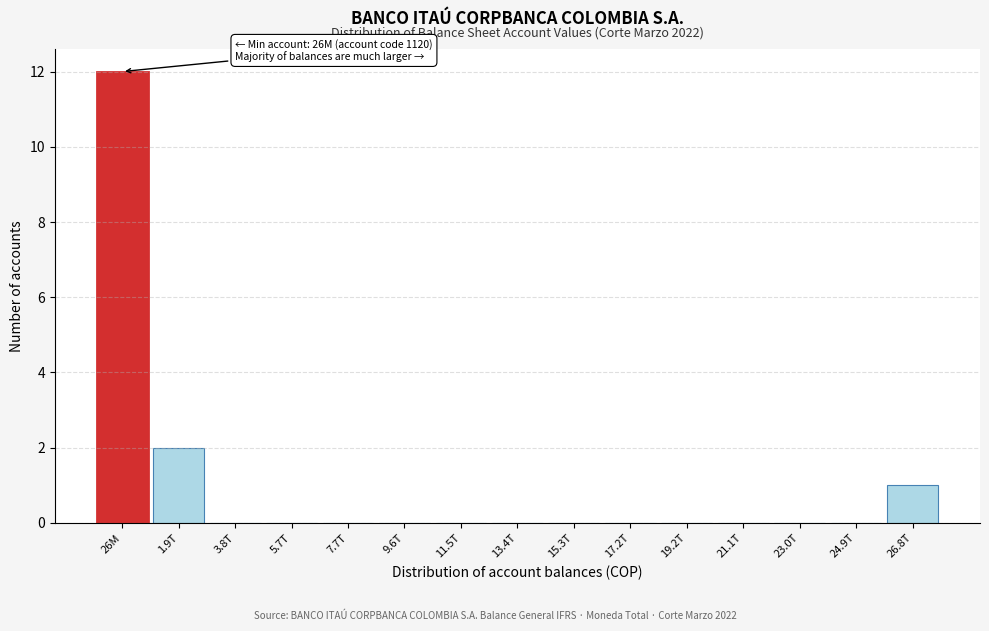

Reading right to left, list all the values displayed in this chart.

26.8T=1	24.9T=0	23.0T=0	21.1T=0	19.2T=0	17.2T=0	15.3T=0	13.4T=0	11.5T=0	9.6T=0	7.7T=0	5.7T=0	3.8T=0	1.9T=2	26M=12